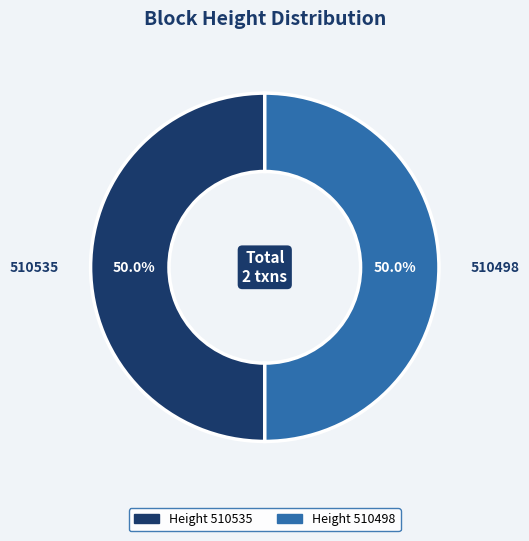

What is the ratio of the value at 510535 to the value at 510498?

1.0